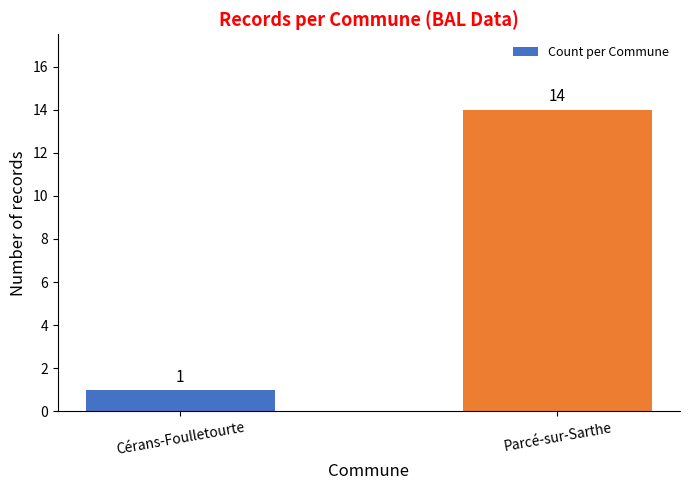

Which category has the highest value across all series?

Parcé-sur-Sarthe